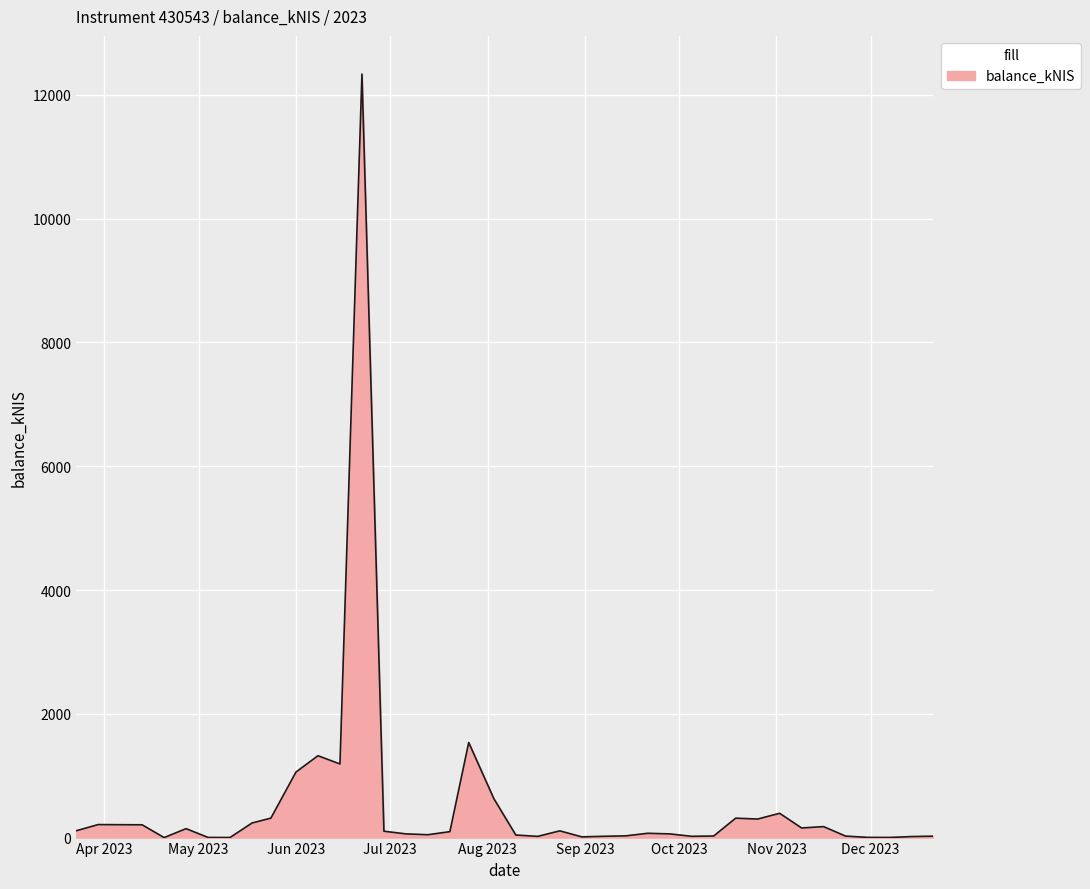

What is the greatest value displayed?

12336.4